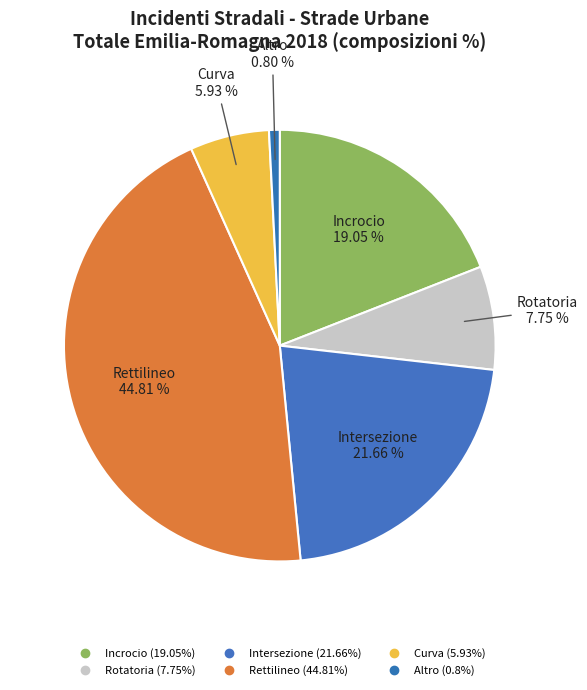

What is the total percentage of Rotatoria and Curva?

13.7%